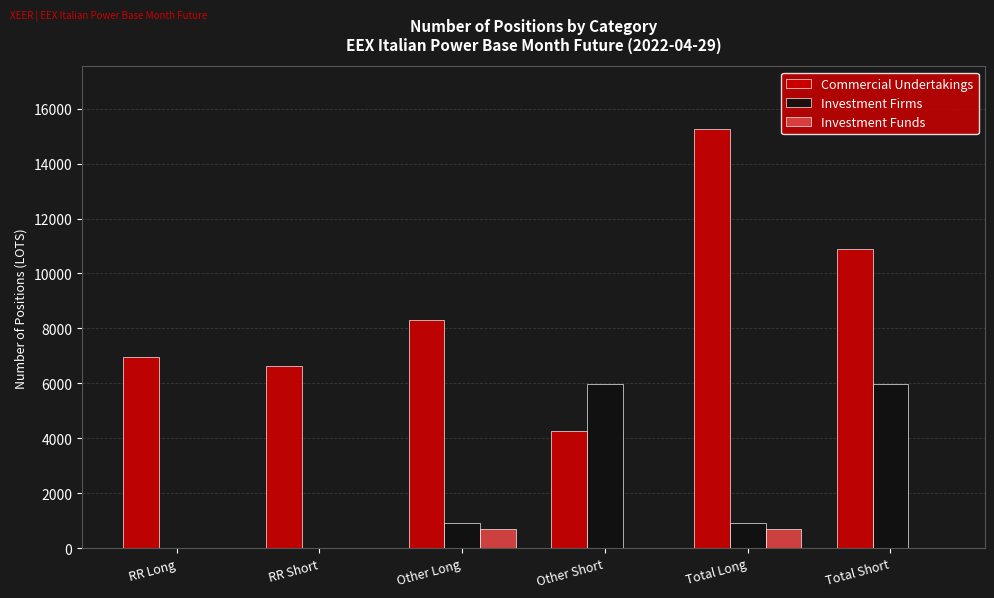

Which series changed the most between RR Short and Other Short?

Investment Firms